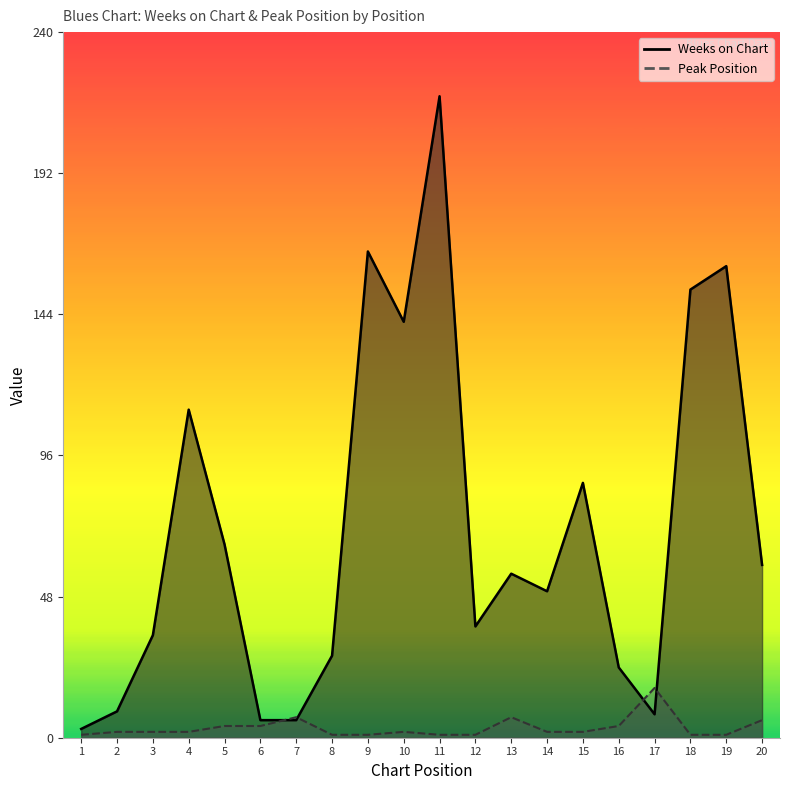

Reading left to right, extract all data points from this chart.

Weeks on Chart: 1=3	2=9	3=35	4=112	5=66	6=6	7=6	8=28	9=166	10=142	11=219	12=38	13=56	14=50	15=87	16=24	17=8	18=153	19=161	20=59
Peak Position: 1=1	2=2	3=2	4=2	5=4	6=4	7=7	8=1	9=1	10=2	11=1	12=1	13=7	14=2	15=2	16=4	17=17	18=1	19=1	20=6